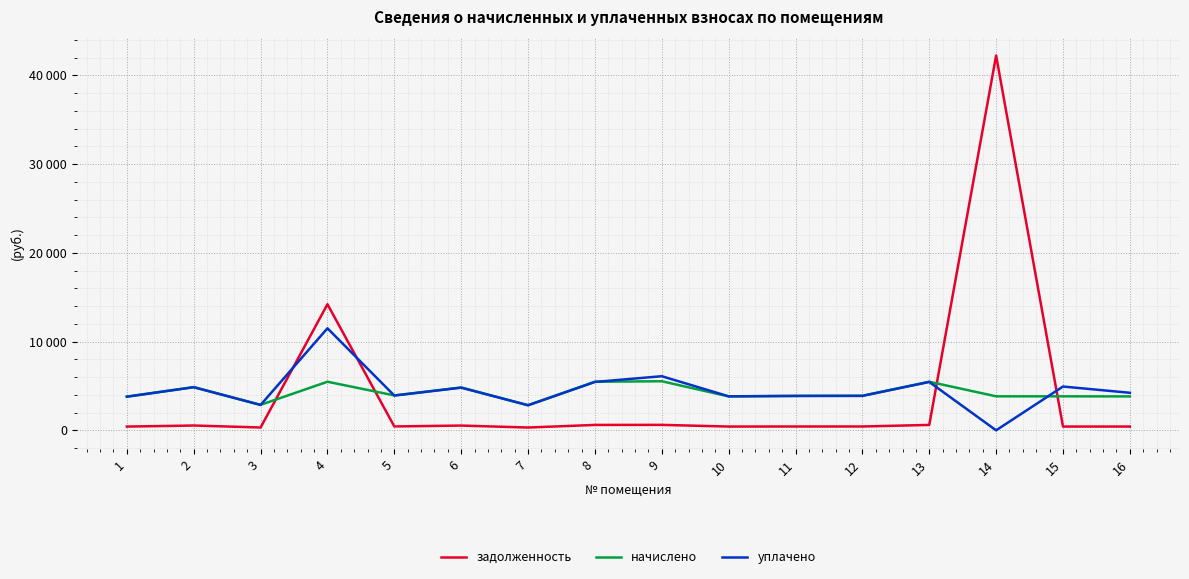

Reading right to left, extract all data points from this chart.

задолженность: 424.8	425.8	42239.3	608.4	433.0	431.9	424.8	614.6	608.4	315.0	536.6	437.1	14210.8	319.1	541.7	422.7
начислено: 3822.8	3832.1	3832.1	5475.8	3896.7	3887.6	3822.8	5531.1	5475.8	2834.8	4829.4	3933.7	5475.8	2871.8	4875.6	3804.4
уплачено: 4231.5	4935.3	0.0	5452.6	3880.3	3871.1	3831.9	6099.0	5452.6	2822.8	4809.0	3917.1	11500.0	2859.7	4855.0	3788.3